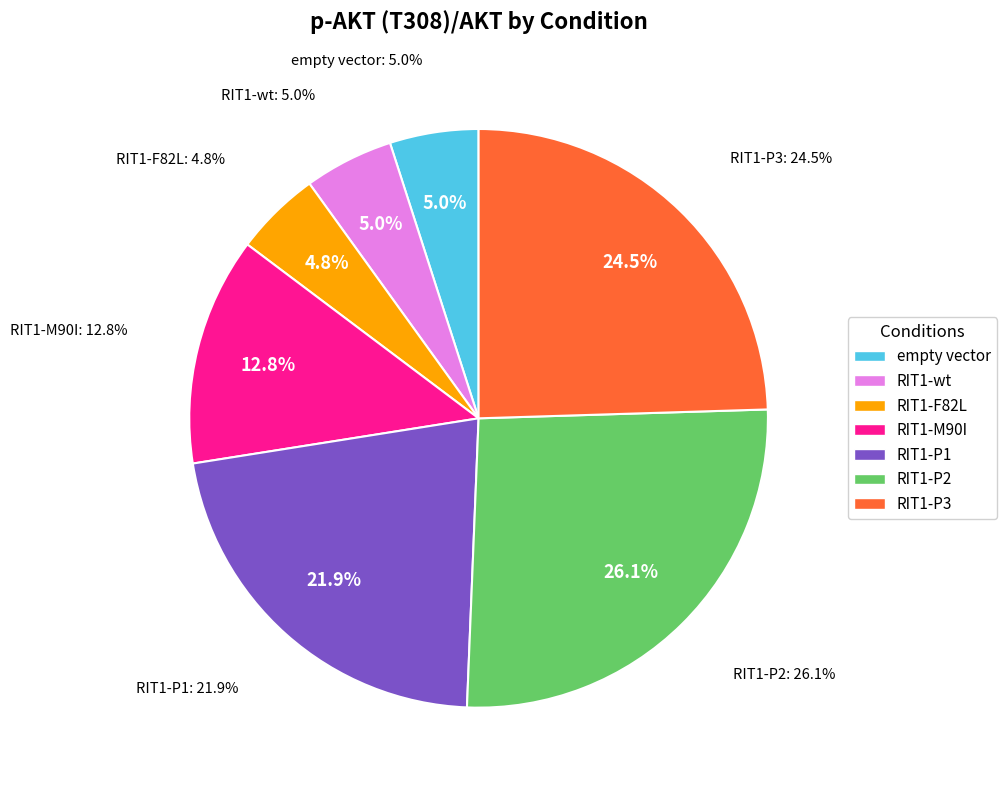

What is the total percentage of RIT1-P1 and RIT1-M90I?

34.6%